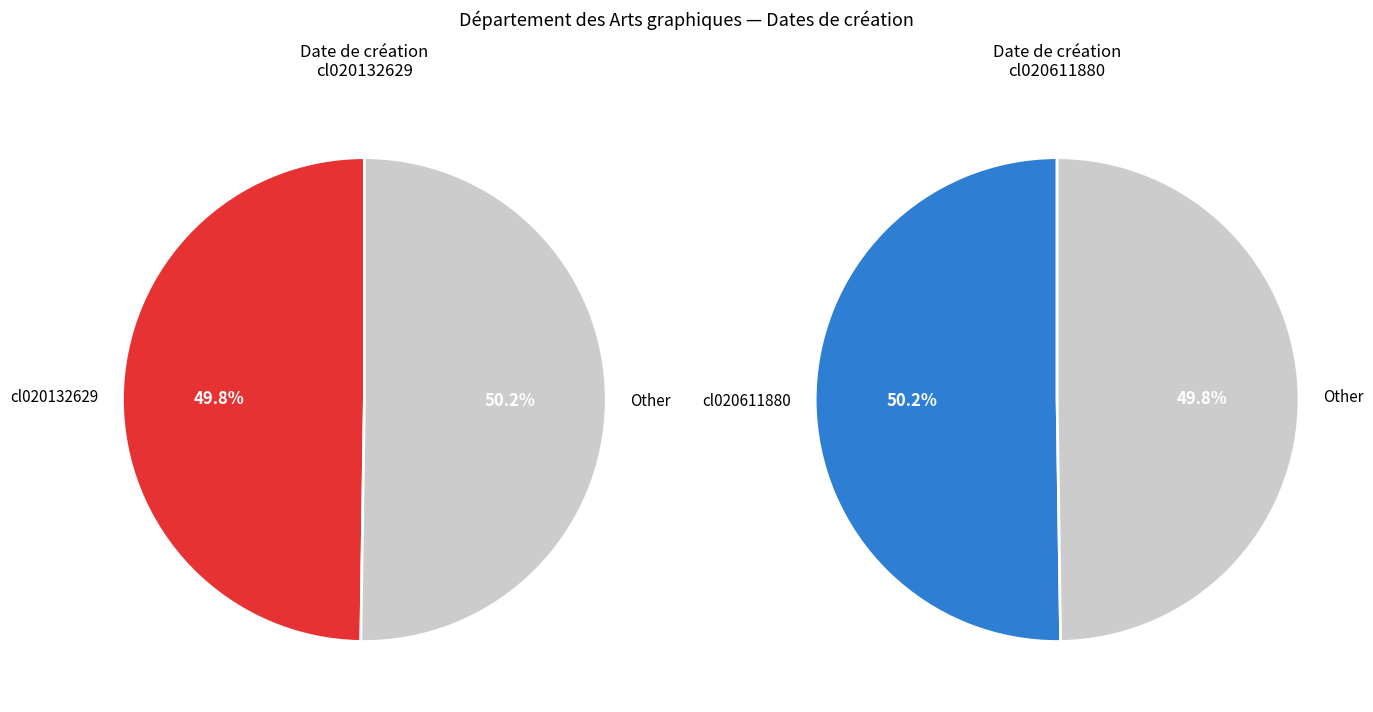

Count the number of slices in the pie.

2